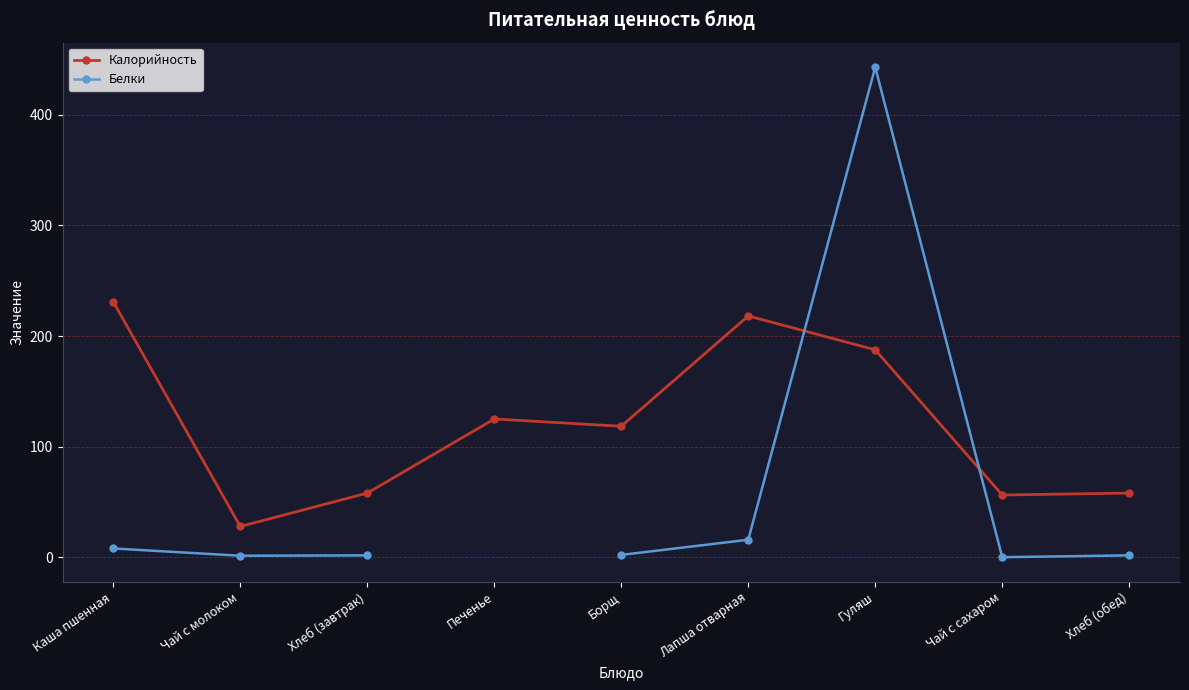

What is the smallest value displayed?

0.2